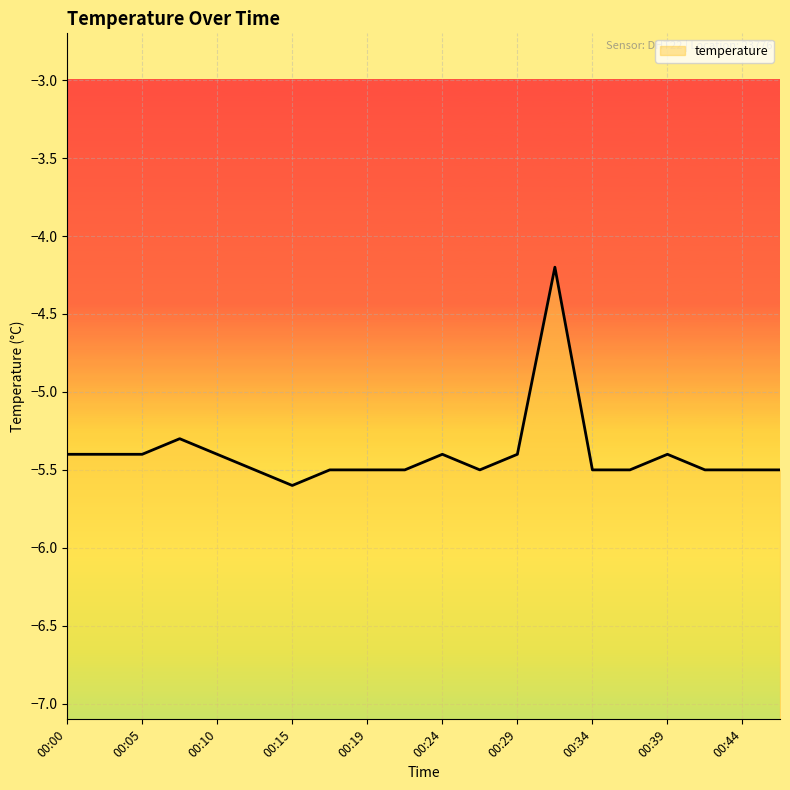

Which has a higher value, 00:07 or 00:05?

00:07